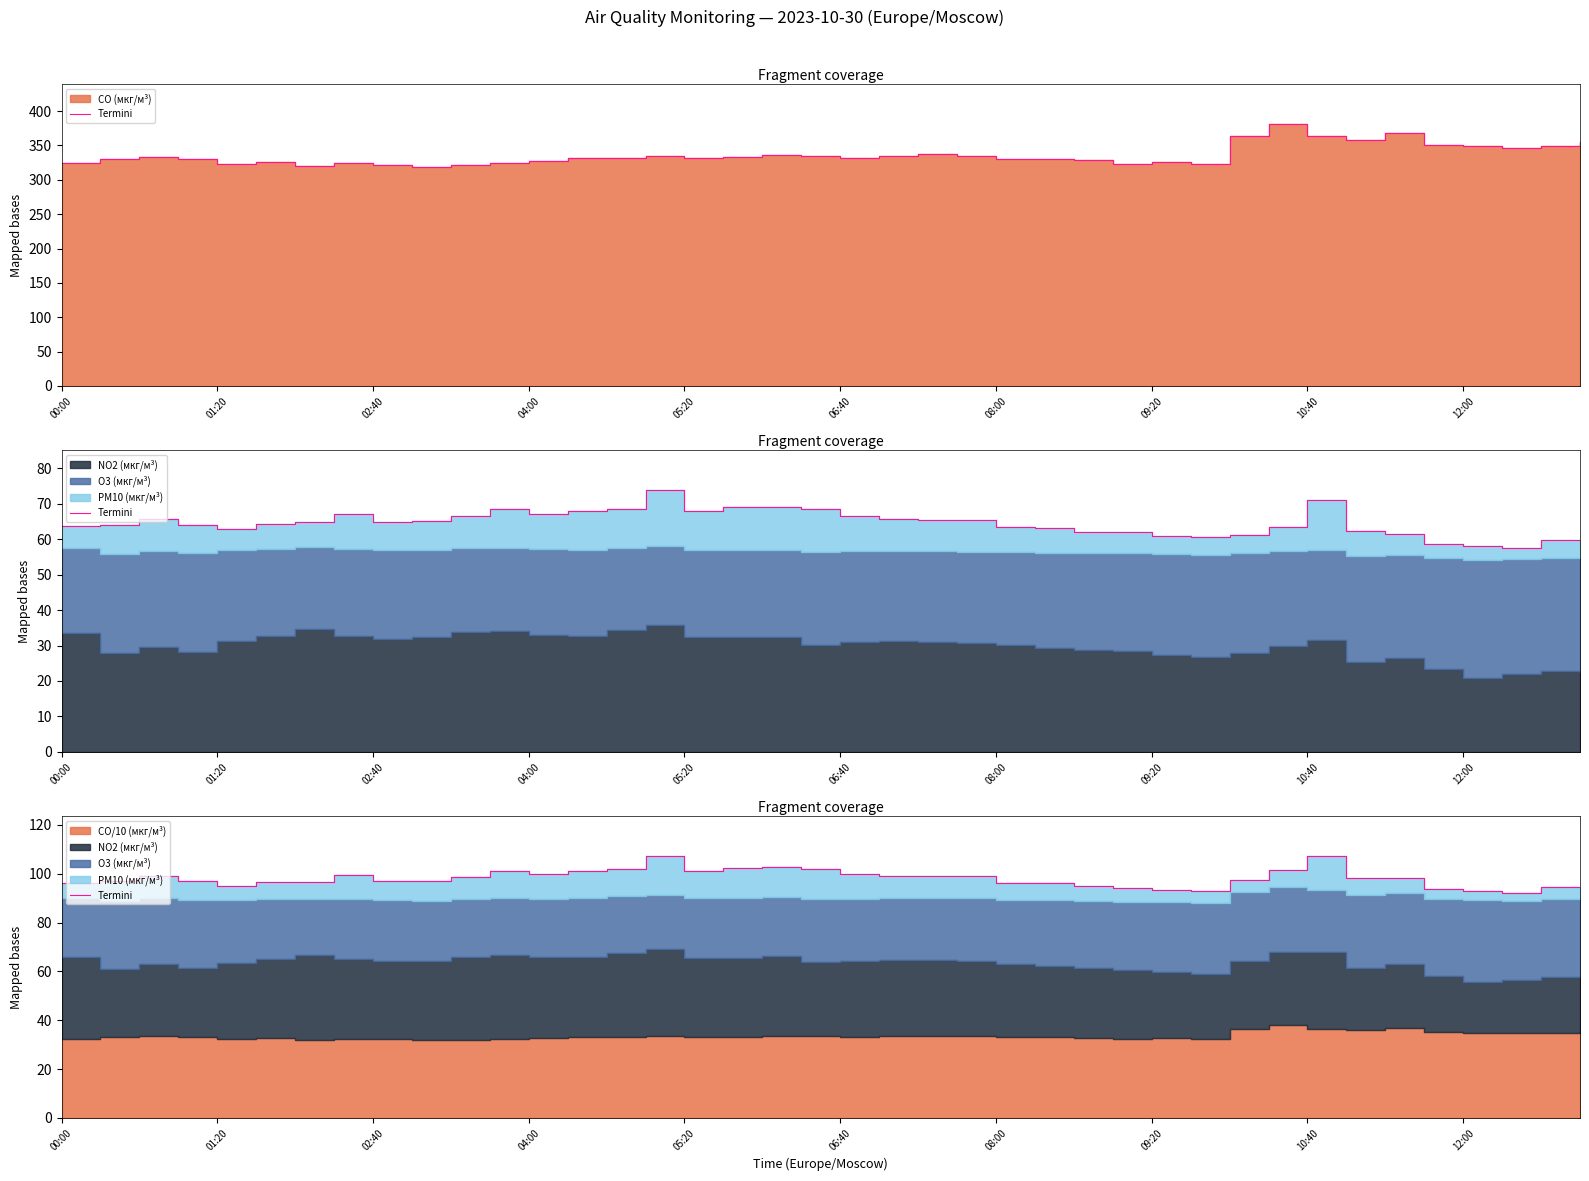

How many interior local valleys (lower than both neighbors) does the data have?

8